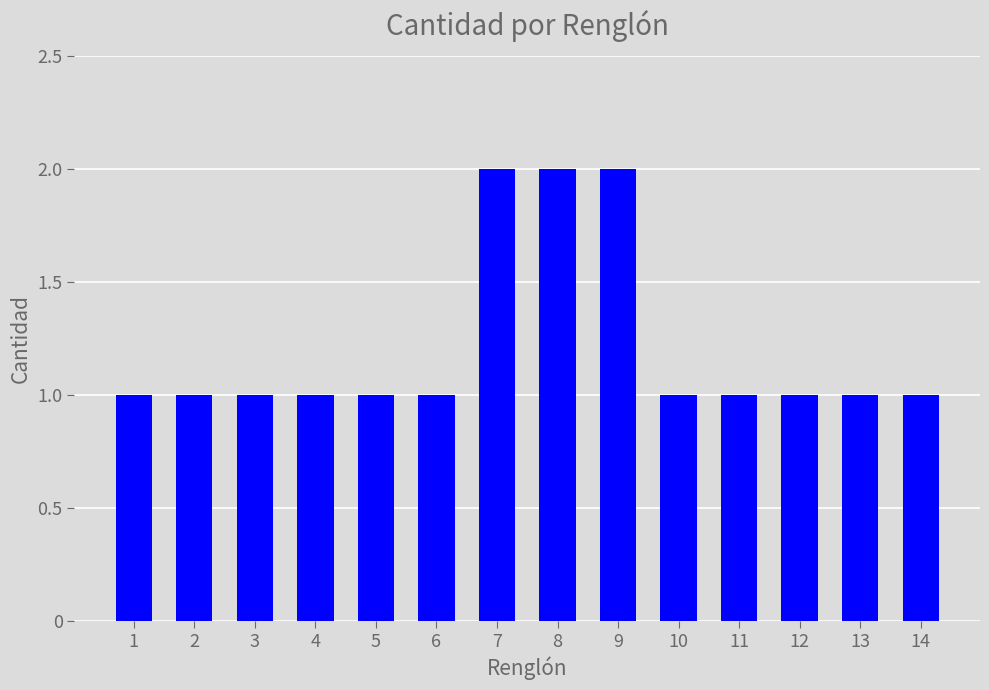

Count the values in the range 1 to 2.

14